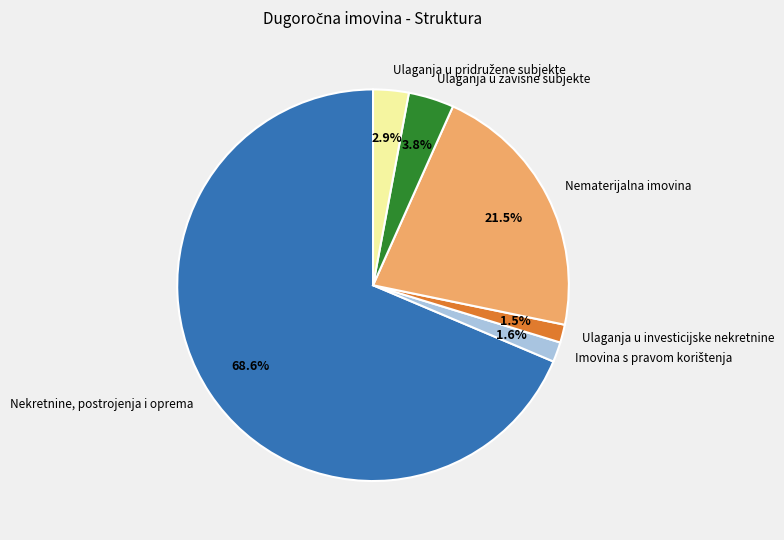

Does any single category account for the majority?

Yes